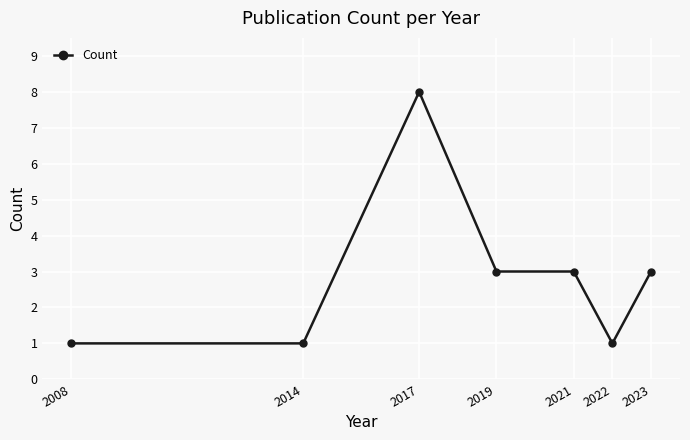

Reading right to left, list all the values displayed in this chart.

2023=3	2022=1	2021=3	2019=3	2017=8	2014=1	2008=1